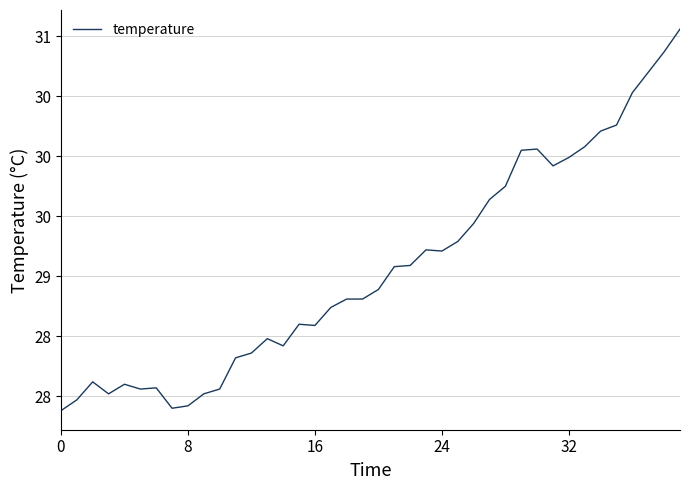

How many points are lower than both their immediate neighbors (excluding endpoints)?

7